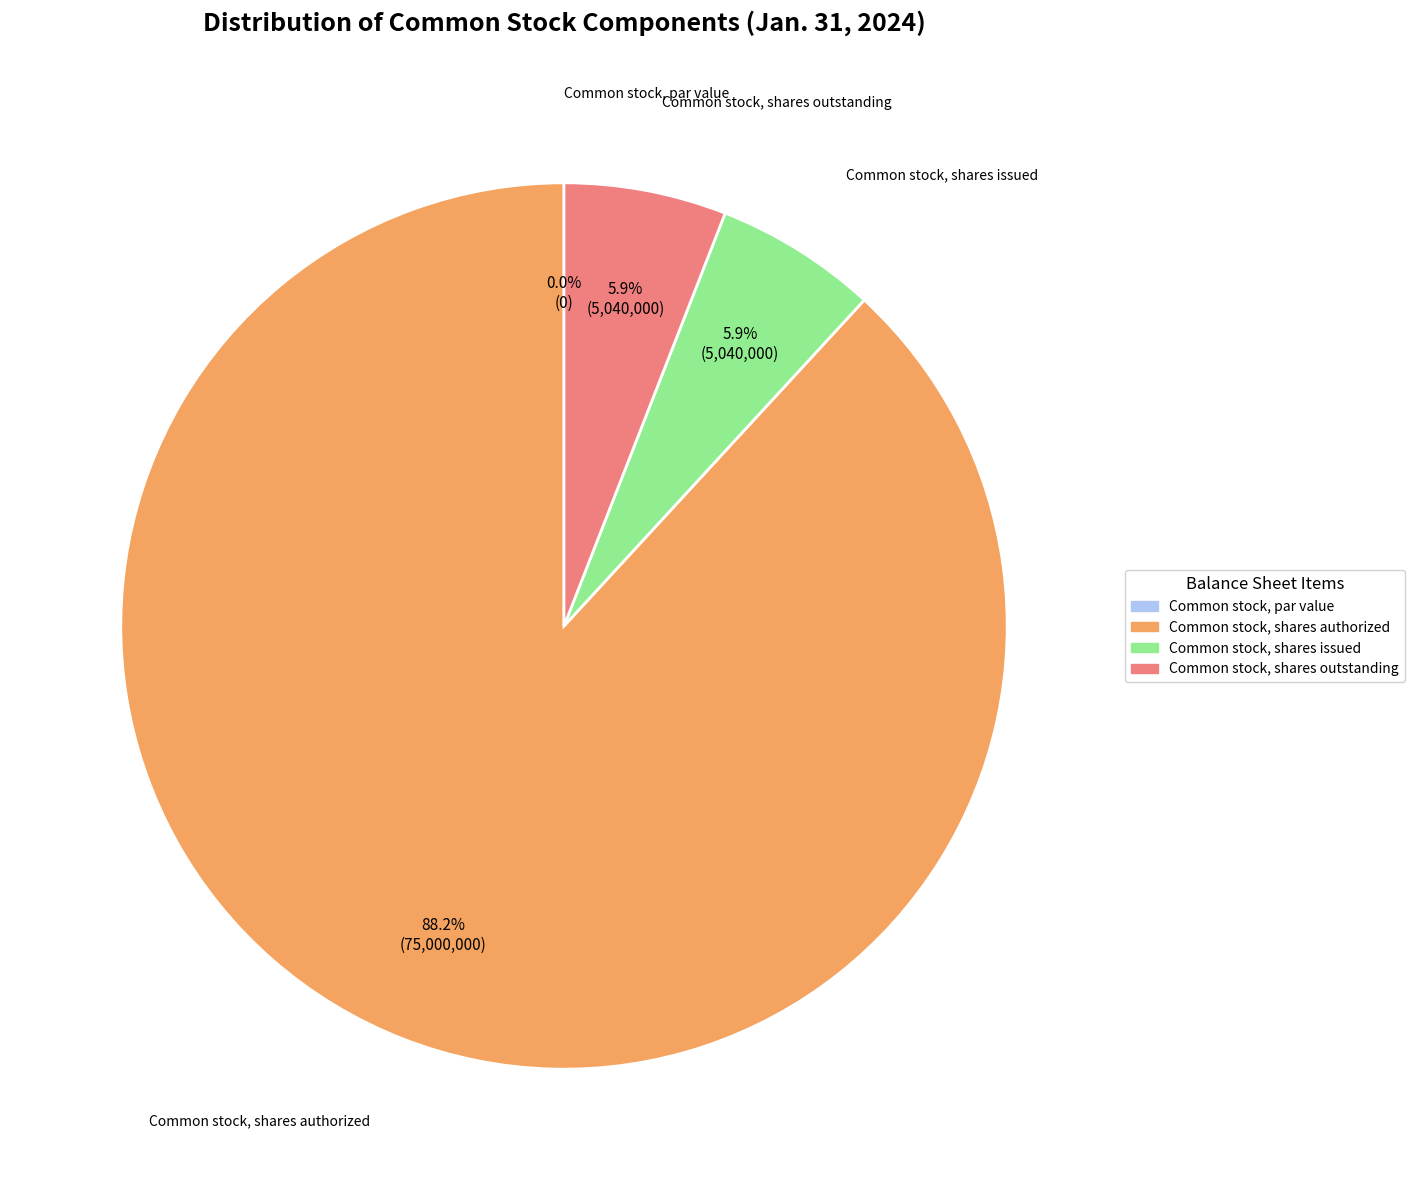

Which slice is the smallest?

Common stock, par value